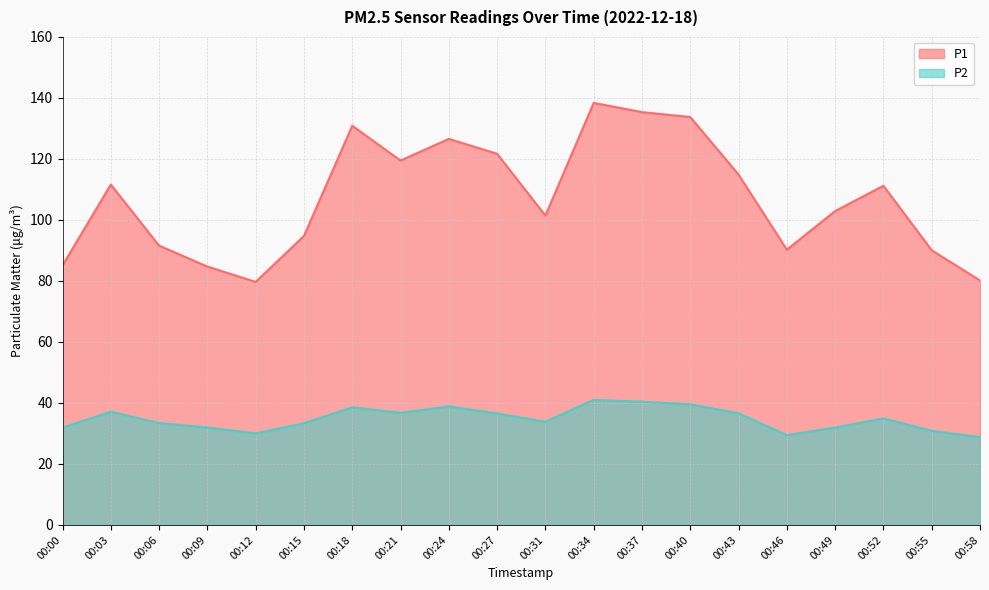

How many interior local valleys does the P1 series have?

4